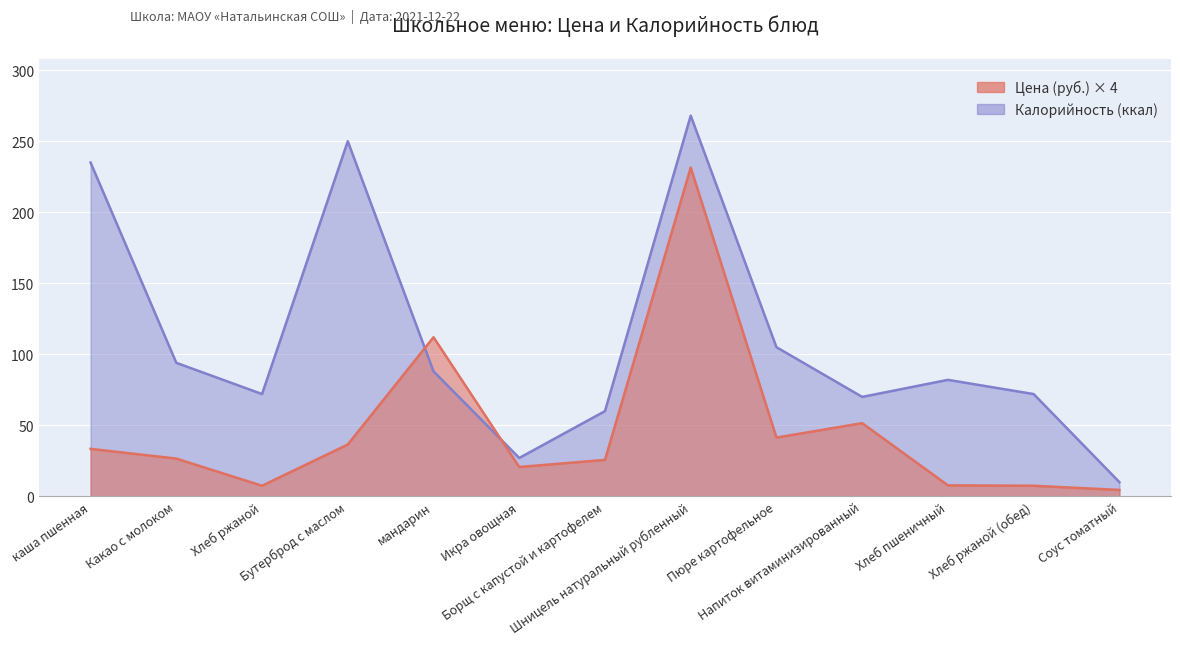

In Калорийность (ккал), how many points are lower than both neighbors (excluding endpoints)?

3